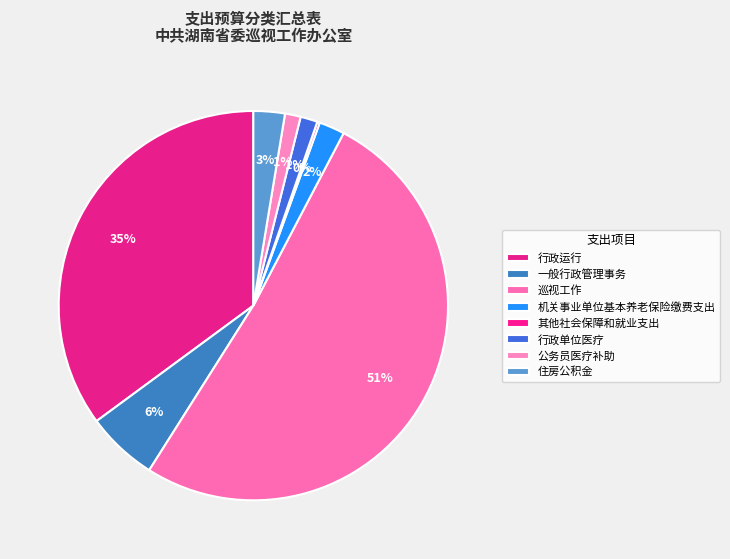

Is there a majority slice in this chart?

Yes